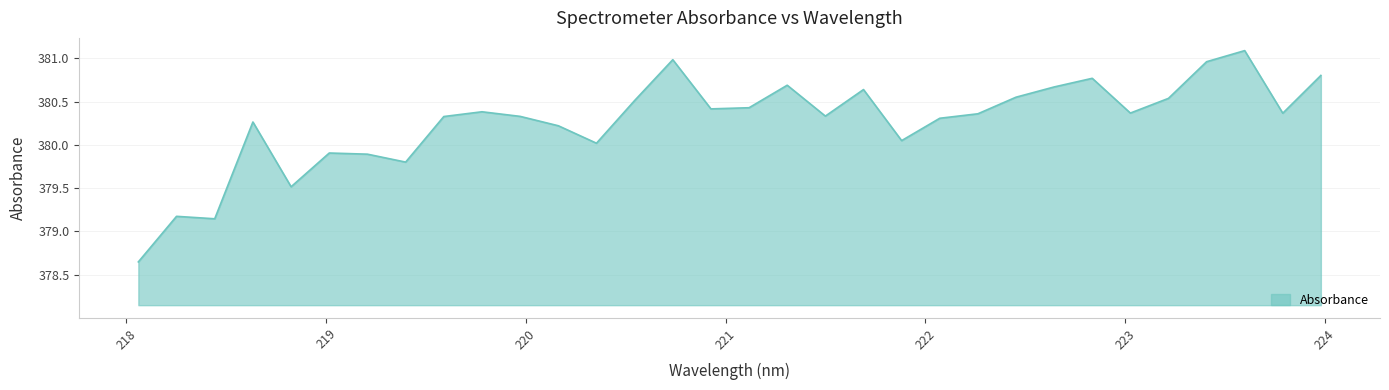

What is the difference between the maximum and minimum values?

2.4